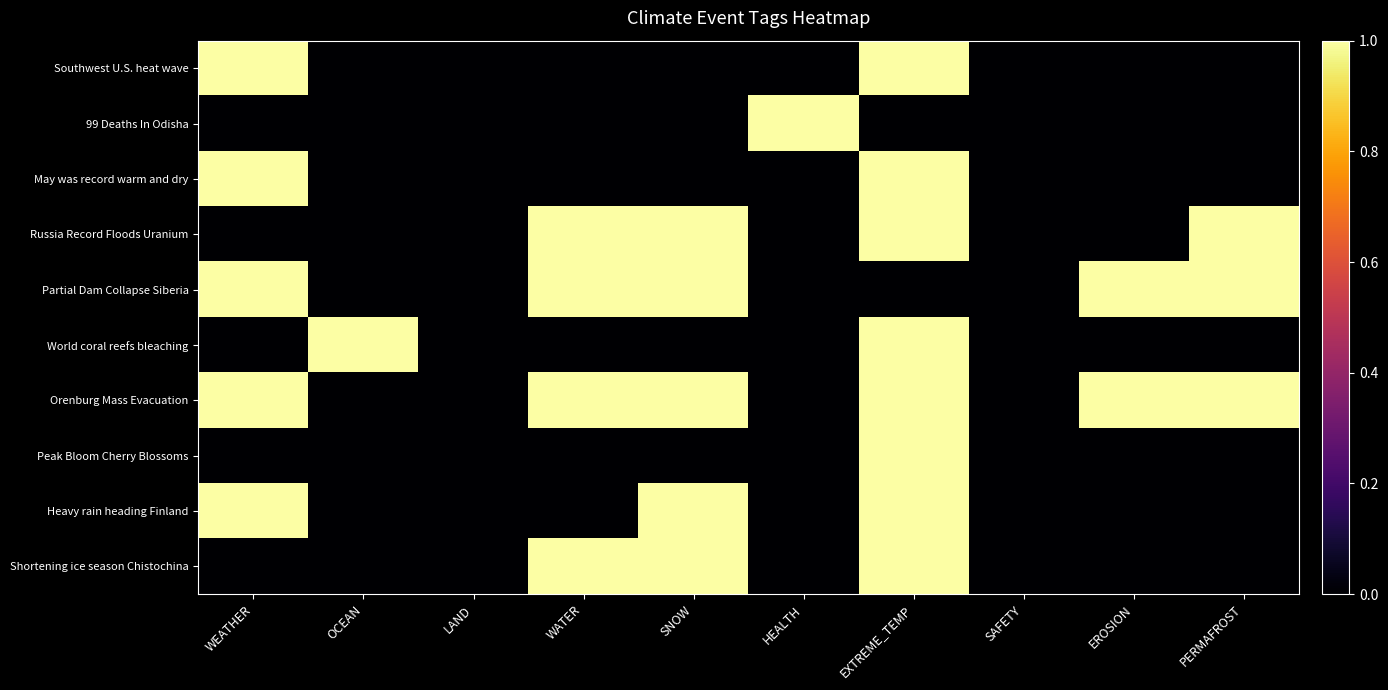

Reading right to left, list all the values displayed in this chart.

Southwest U.S. heat wave: PERMAFROST=0	EROSION=0	SAFETY=0	EXTREME_TEMP=1	HEALTH=0	SNOW=0	WATER=0	LAND=0	OCEAN=0	WEATHER=1
99 Deaths In Odisha: PERMAFROST=0	EROSION=0	SAFETY=0	EXTREME_TEMP=0	HEALTH=1	SNOW=0	WATER=0	LAND=0	OCEAN=0	WEATHER=0
May was record warm and dry: PERMAFROST=0	EROSION=0	SAFETY=0	EXTREME_TEMP=1	HEALTH=0	SNOW=0	WATER=0	LAND=0	OCEAN=0	WEATHER=1
Russia Record Floods Uranium: PERMAFROST=1	EROSION=0	SAFETY=0	EXTREME_TEMP=1	HEALTH=0	SNOW=1	WATER=1	LAND=0	OCEAN=0	WEATHER=0
Partial Dam Collapse Siberia: PERMAFROST=1	EROSION=1	SAFETY=0	EXTREME_TEMP=0	HEALTH=0	SNOW=1	WATER=1	LAND=0	OCEAN=0	WEATHER=1
World coral reefs bleaching: PERMAFROST=0	EROSION=0	SAFETY=0	EXTREME_TEMP=1	HEALTH=0	SNOW=0	WATER=0	LAND=0	OCEAN=1	WEATHER=0
Orenburg Mass Evacuation: PERMAFROST=1	EROSION=1	SAFETY=0	EXTREME_TEMP=1	HEALTH=0	SNOW=1	WATER=1	LAND=0	OCEAN=0	WEATHER=1
Peak Bloom Cherry Blossoms: PERMAFROST=0	EROSION=0	SAFETY=0	EXTREME_TEMP=1	HEALTH=0	SNOW=0	WATER=0	LAND=0	OCEAN=0	WEATHER=0
Heavy rain heading Finland: PERMAFROST=0	EROSION=0	SAFETY=0	EXTREME_TEMP=1	HEALTH=0	SNOW=1	WATER=0	LAND=0	OCEAN=0	WEATHER=1
Shortening ice season Chistochina: PERMAFROST=0	EROSION=0	SAFETY=0	EXTREME_TEMP=1	HEALTH=0	SNOW=1	WATER=1	LAND=0	OCEAN=0	WEATHER=0